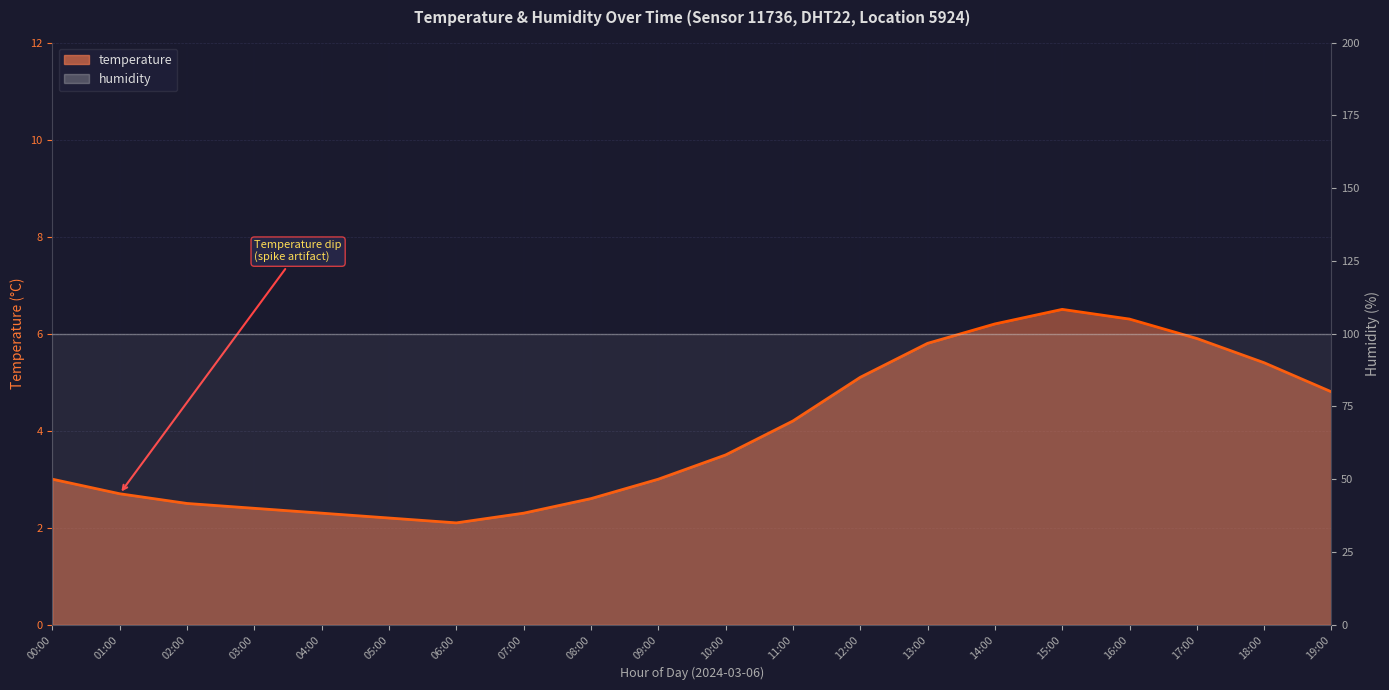

What is the label of the 7th point from the right?

13:00